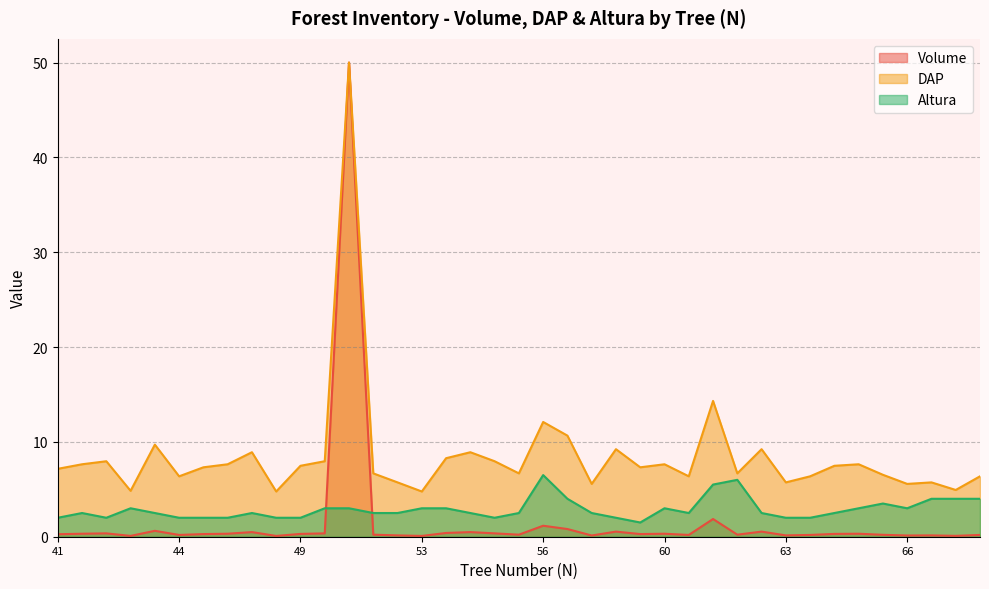

What are all the series names shown in the legend?

Volume, DAP, Altura